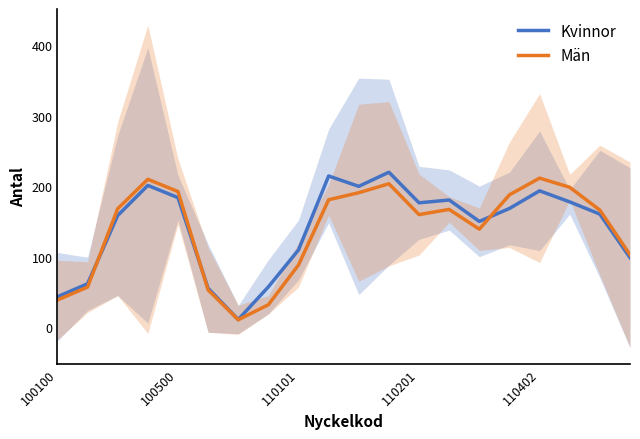

What is the value of the Män point at the 4th from the left?

209.7